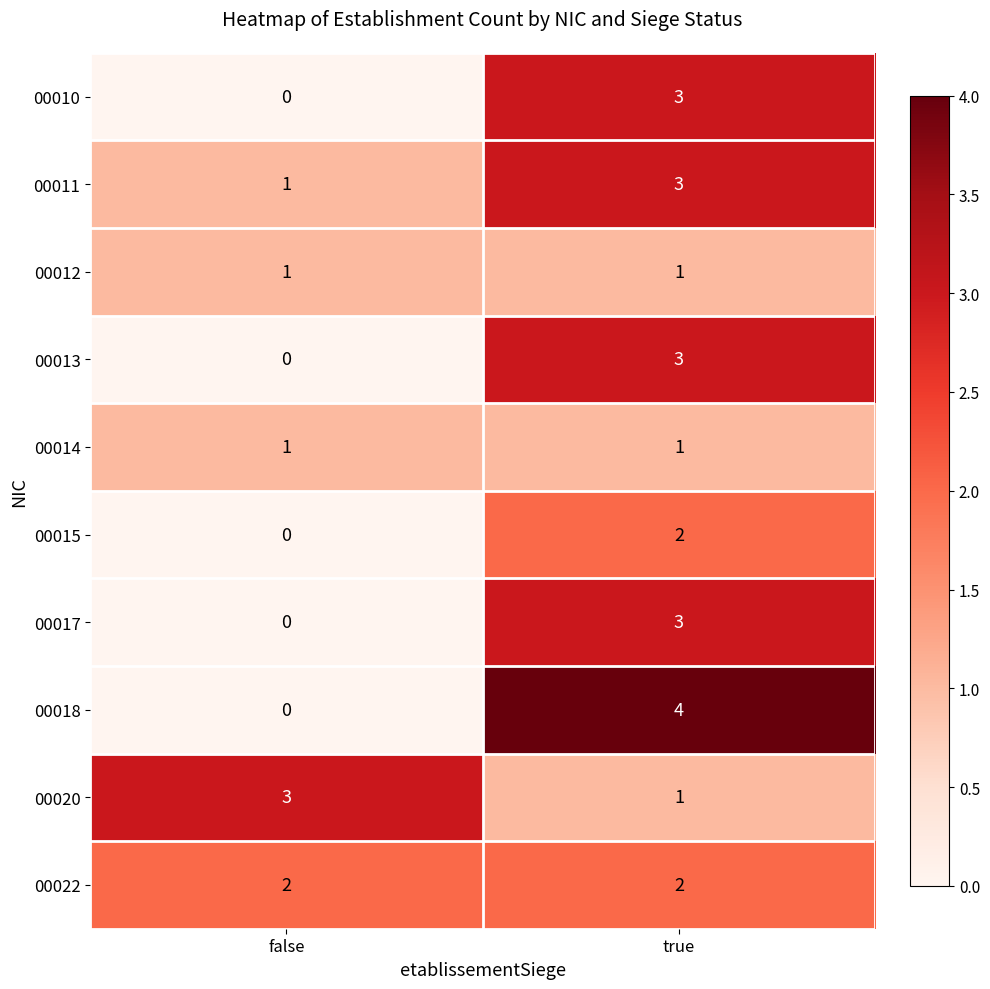

At which category is the sum across all series the highest?

true